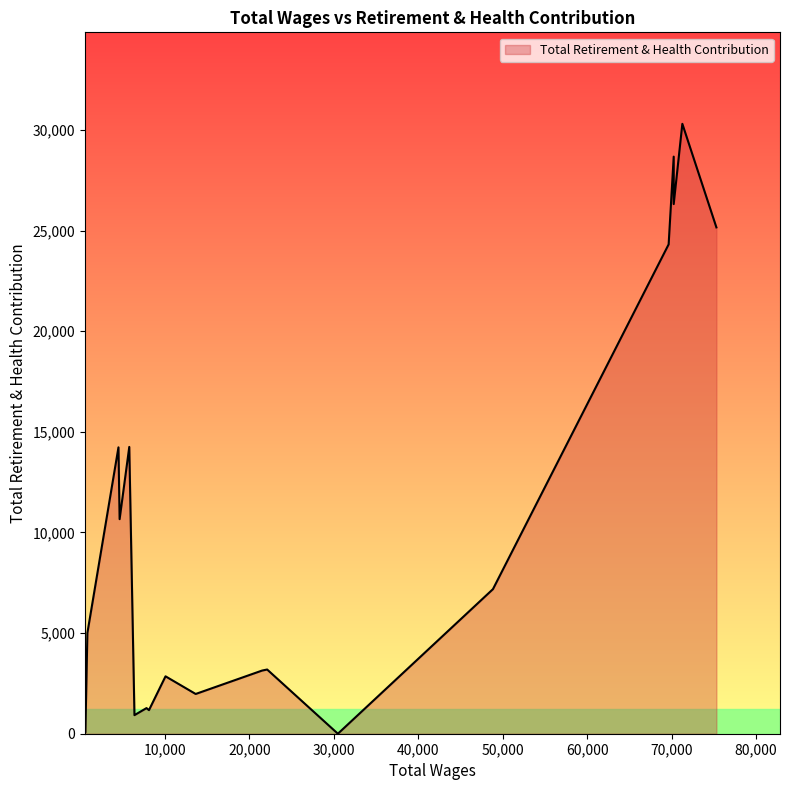

List the labels in order of value, smallest first.

30480.0, 585.0, 6393.0, 8112.0, 7820.0, 13641.0, 10072.0, 21507.0, 22106.0, 820.0, 48840.0, 4636.0, 4500.0, 5780.0, 69643.0, 75298.0, 70243.0, 70243.0, 71266.0